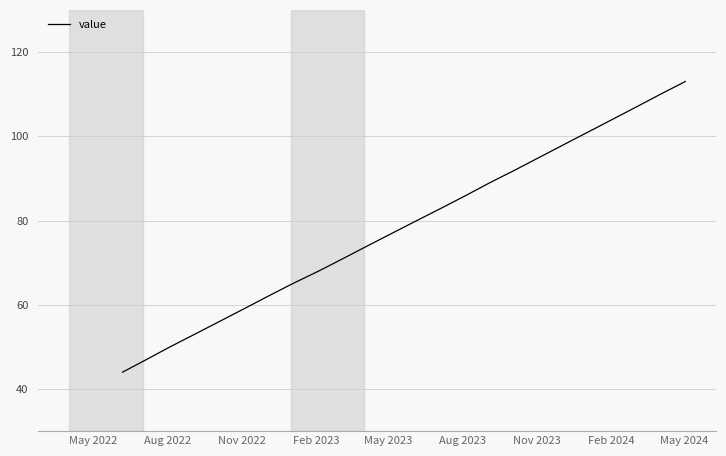

What is the maximum value shown in the chart?

113